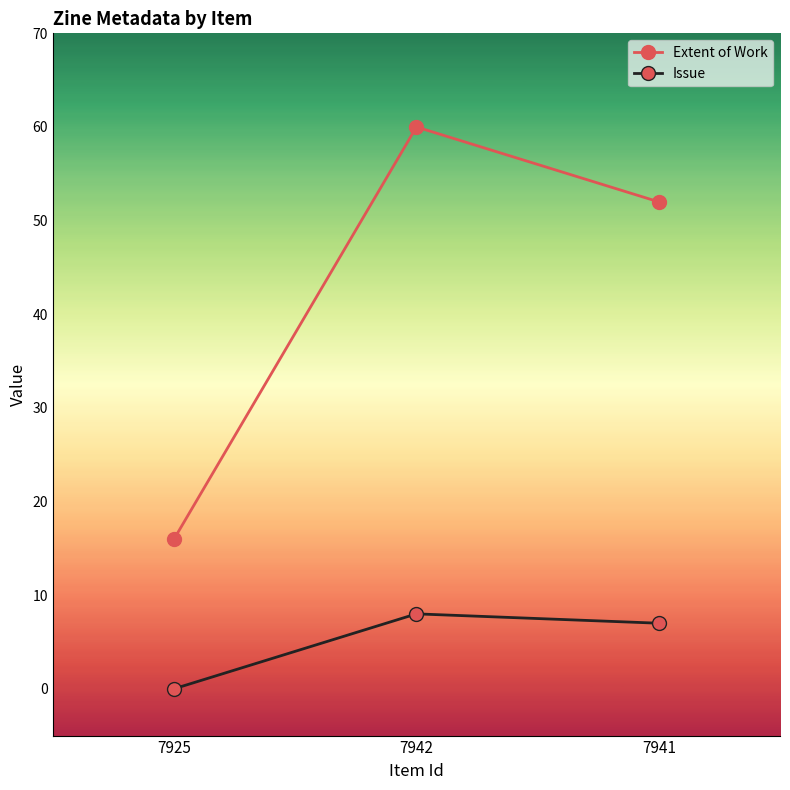

Which series changed the most between 7942 and 7941?

Extent of Work